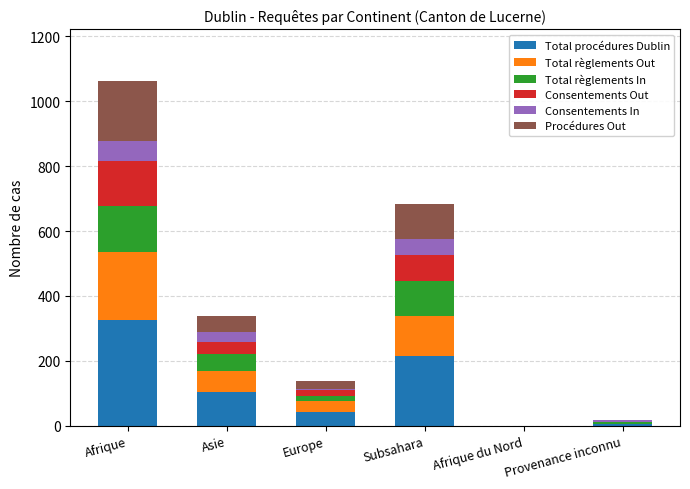

Which category has the highest value in the Total procédures Dublin series?

Afrique